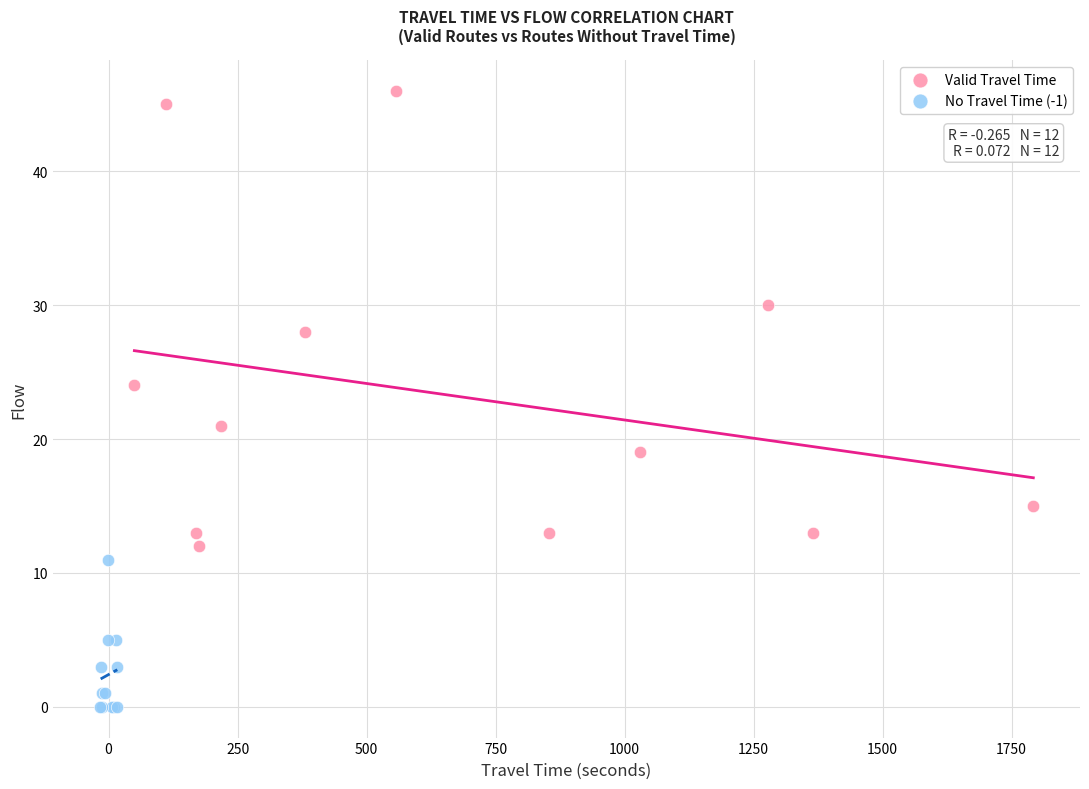

Which series contains the lowest Y value?

No Travel Time (-1)